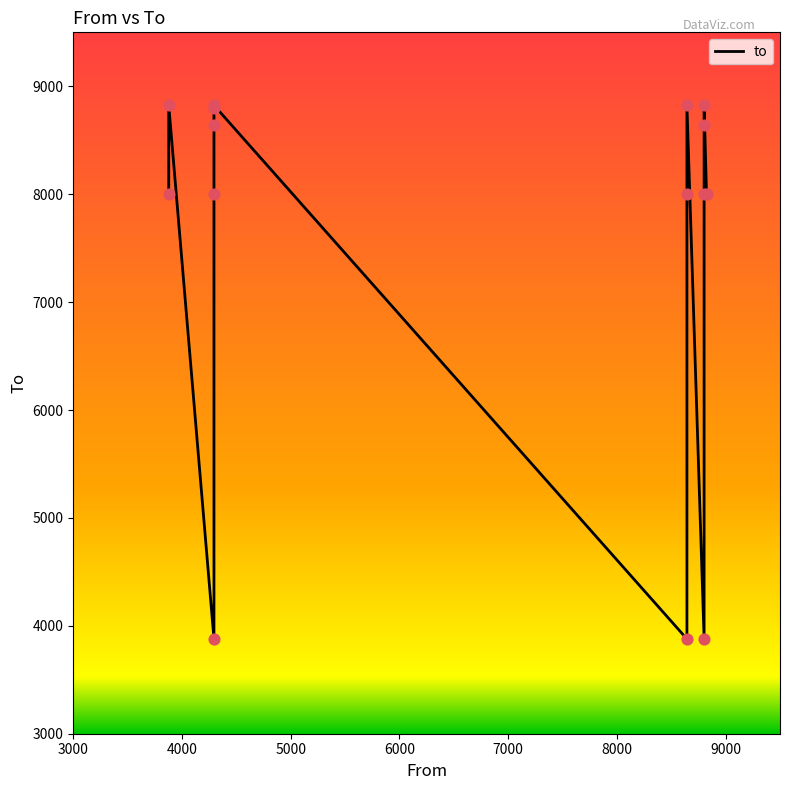

What is the change in value from 3878 to 8644?

-4946